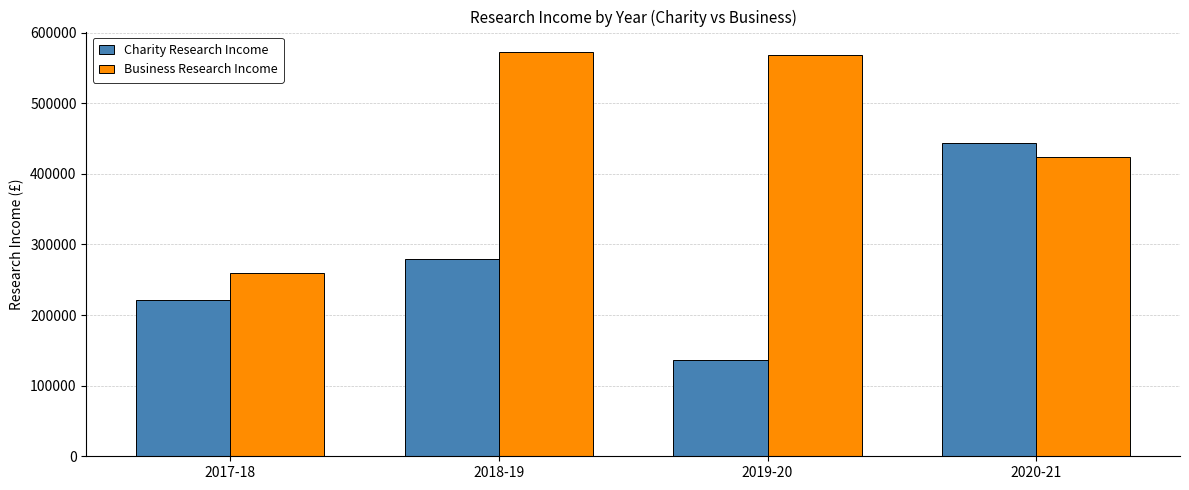

Reading right to left, transcribe all the data shown in this chart.

Charity Research Income: 444000	137000	280000	222000
Business Research Income: 424000	568000	573000	259000